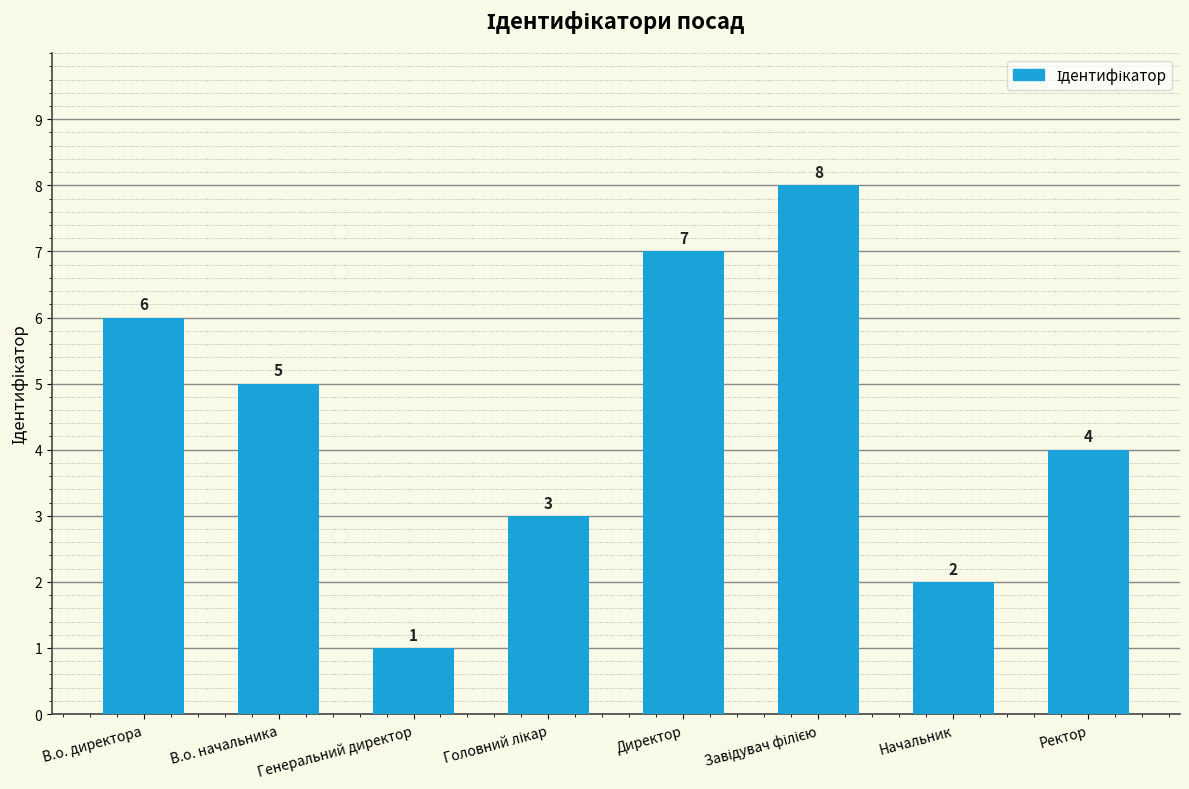

What is the sum of the values at Генеральний директор and В.о. начальника?

6